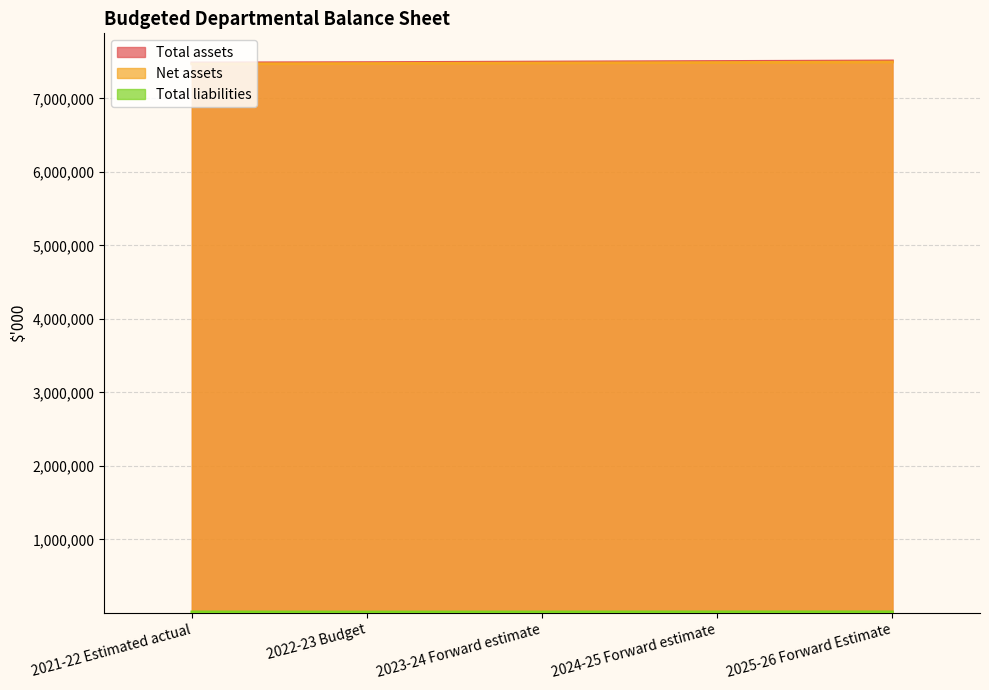

True or false: Total liabilities and Total assets intersect in this chart.

False